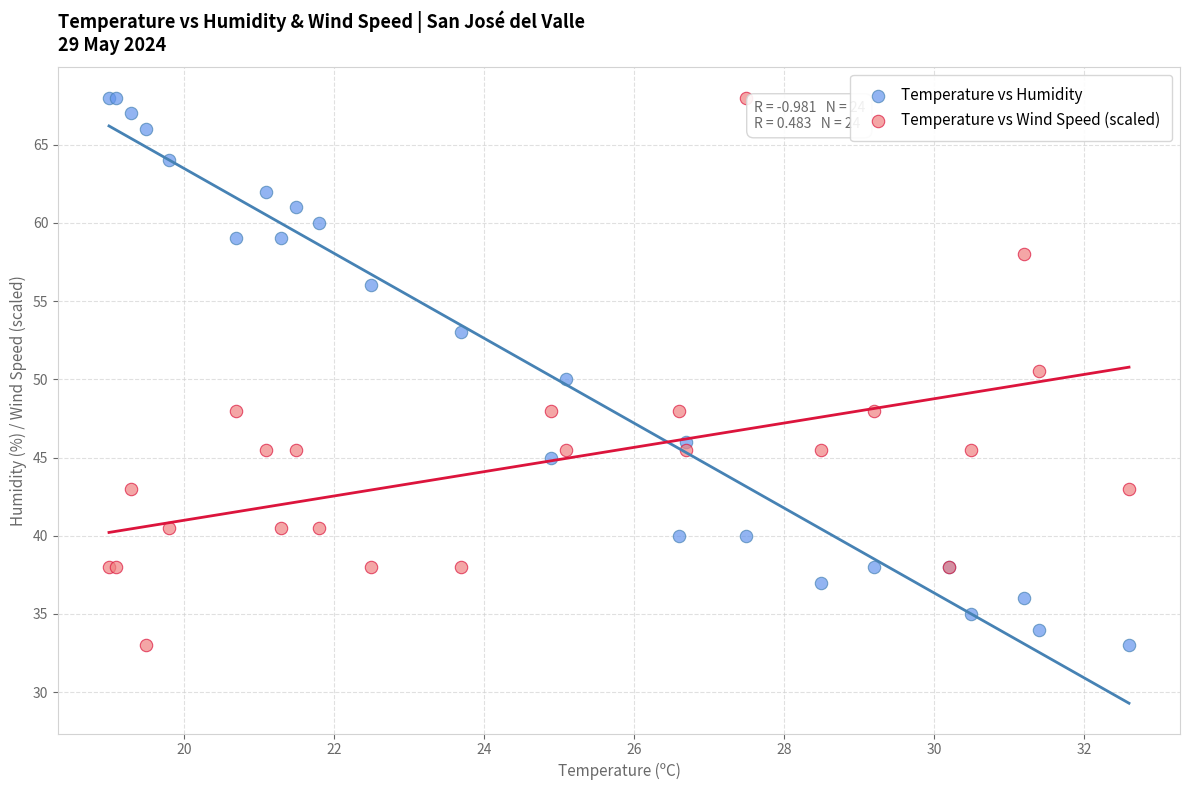

What are all the series names shown in the legend?

Temperature vs Humidity, Temperature vs Wind Speed (scaled)